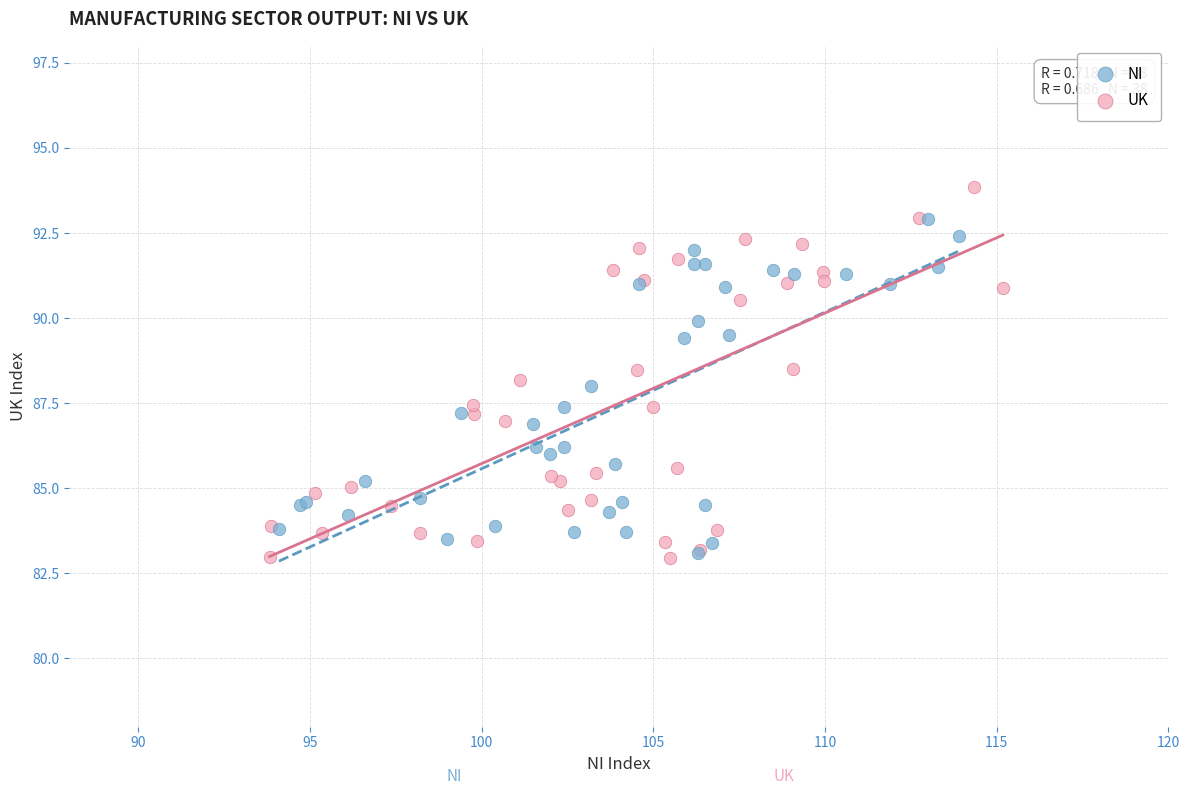

Which series has the widest spread of Y values?

UK